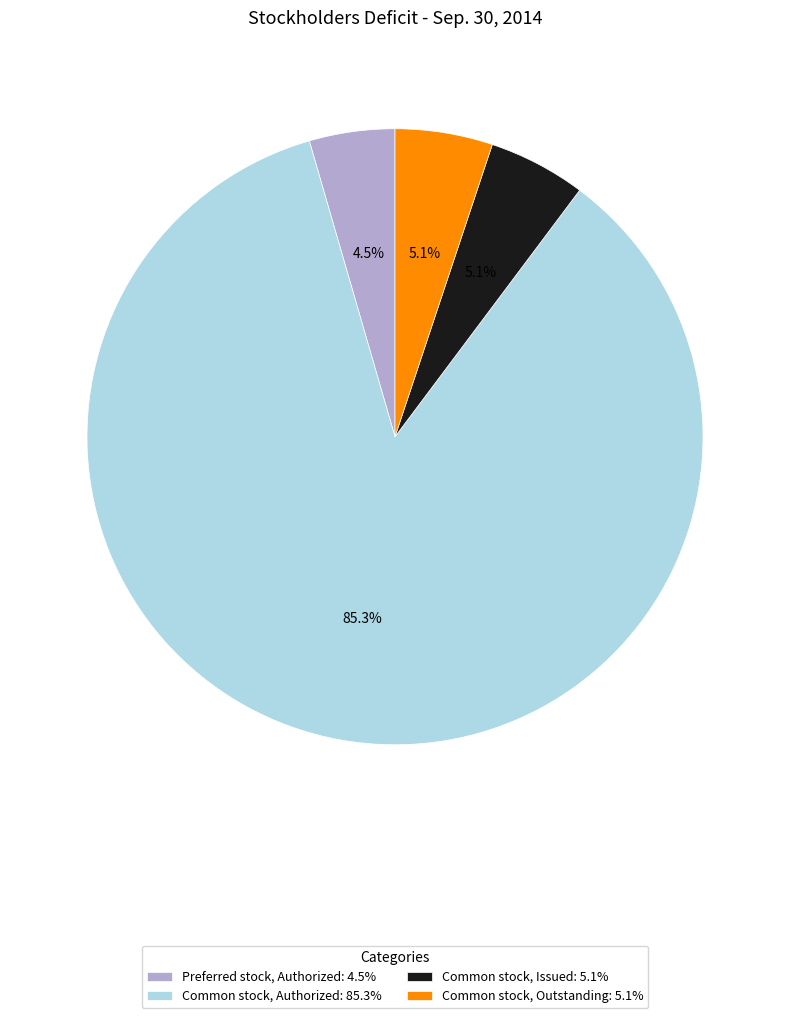

Which has a higher value, Common stock, Authorized or Common stock, Outstanding?

Common stock, Authorized